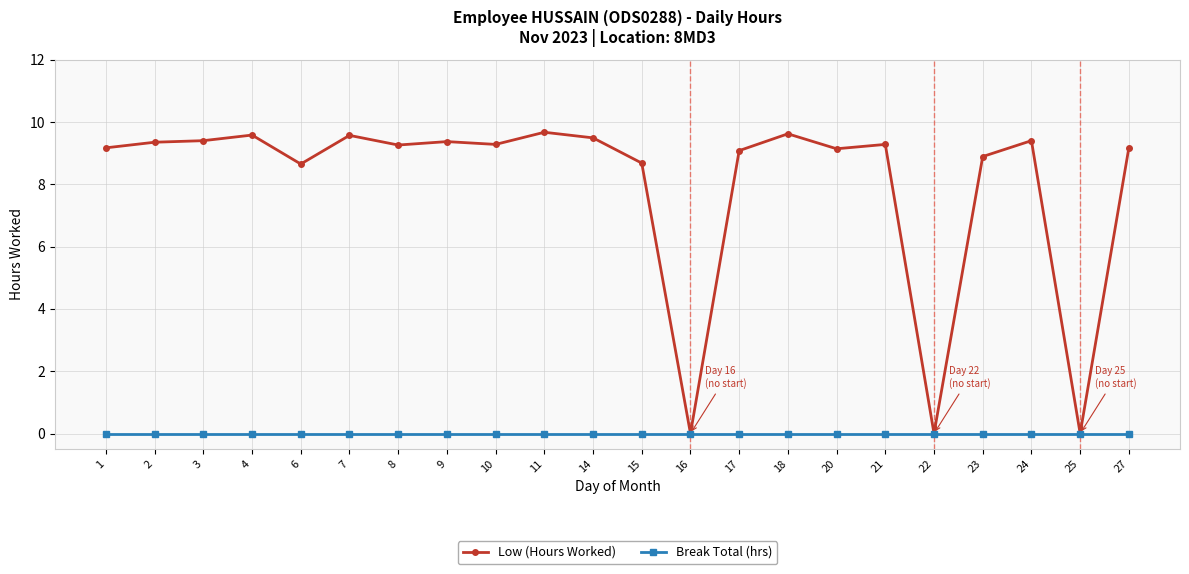

At 2, list the series in order from smallest to largest.

Break Total (hrs), Low (Hours Worked)